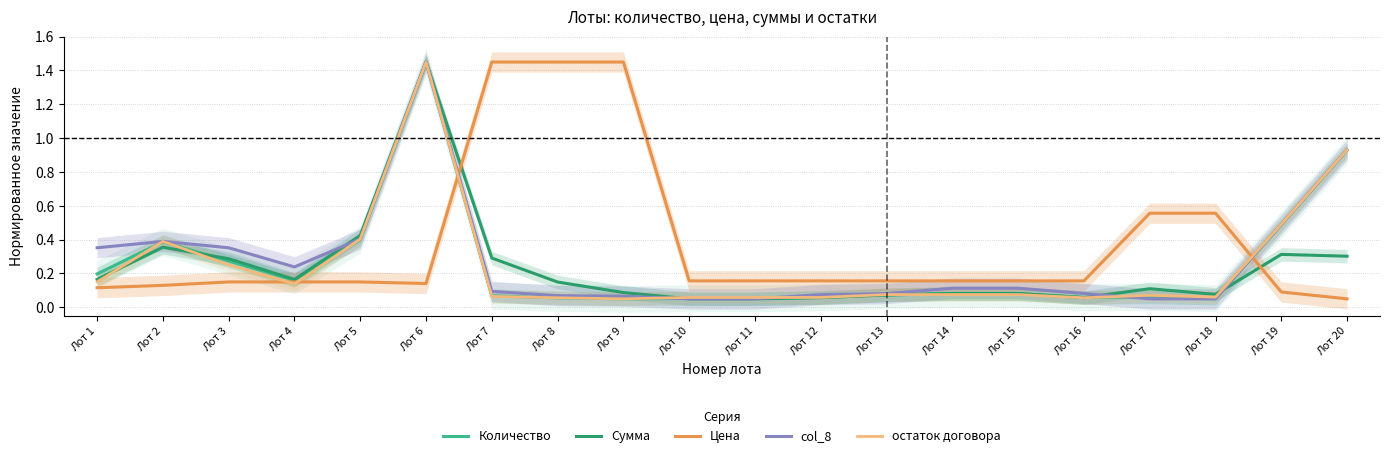

What is the sum of all col_8 values?

5.5